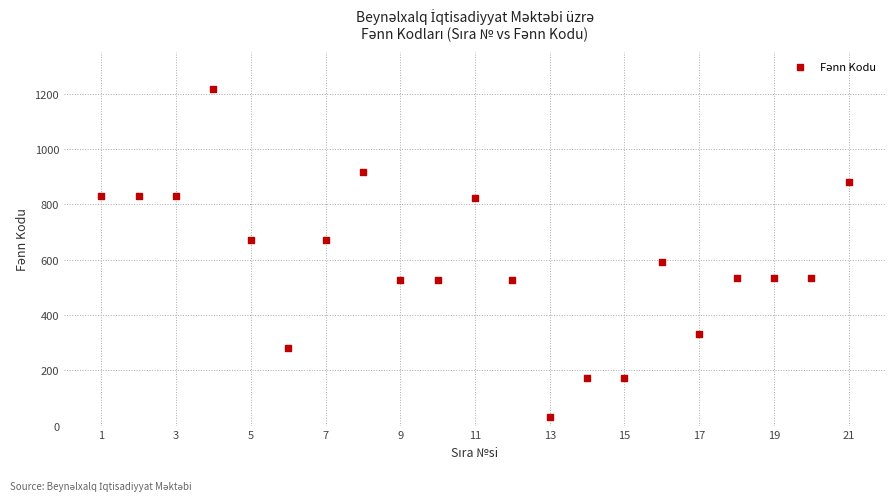

What Y value in the scatter plot is closest to 623?

591